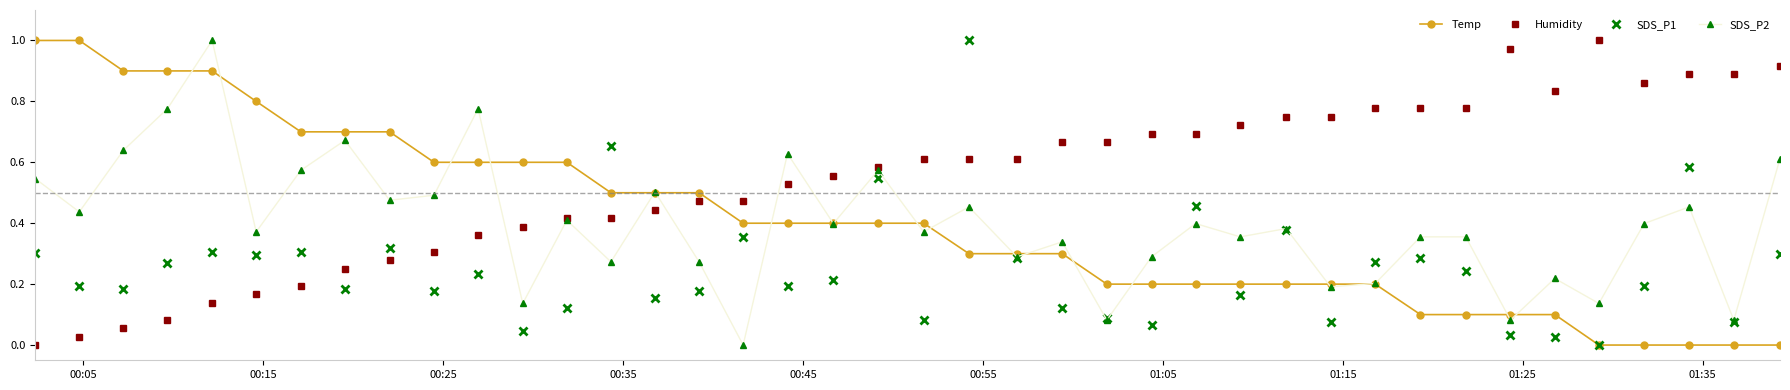

After their last crossing, which series has the higher values: SDS_P1 or Humidity?

Humidity